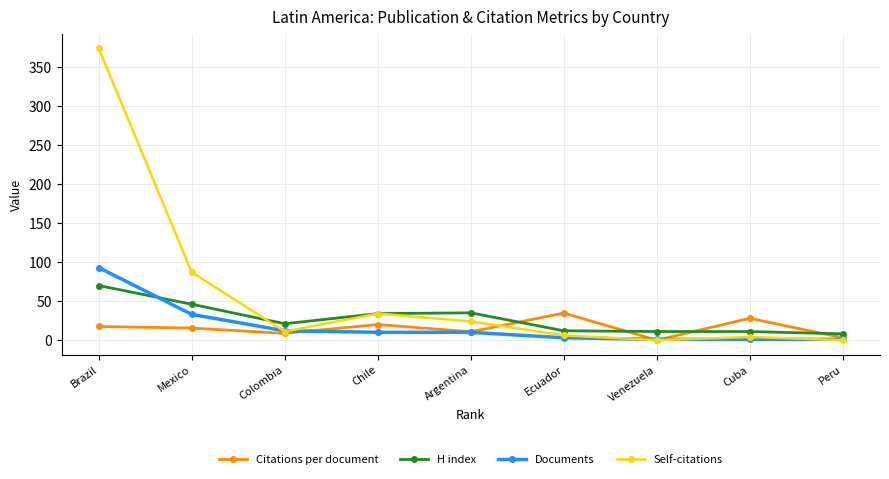

The value of Documents at Brazil is 47.3. True or false?

False